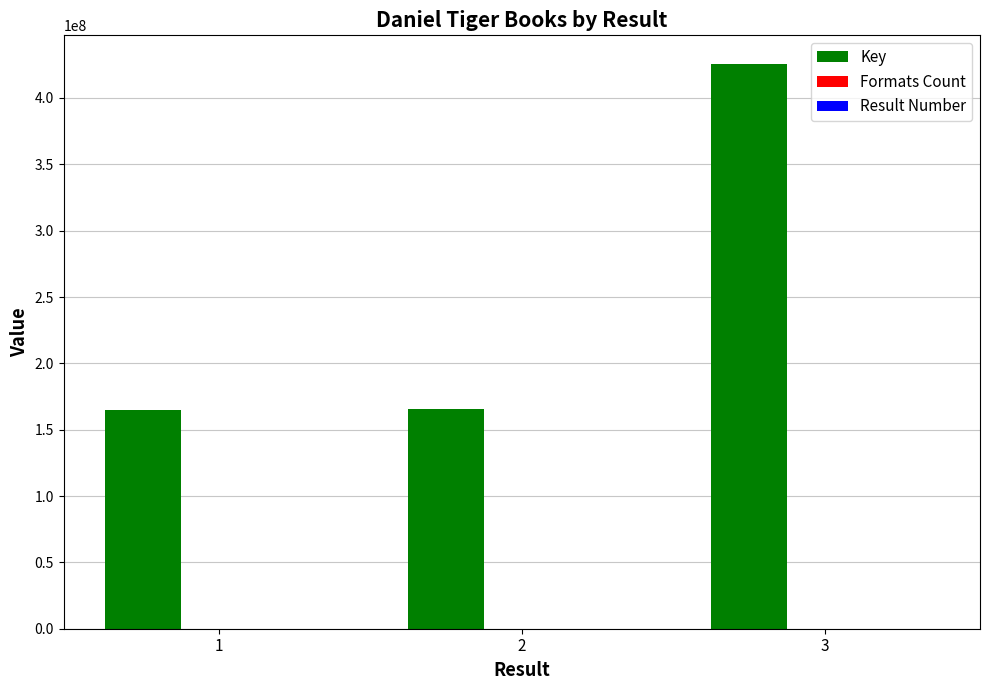

The value of Key at 1 is 251289083. True or false?

False